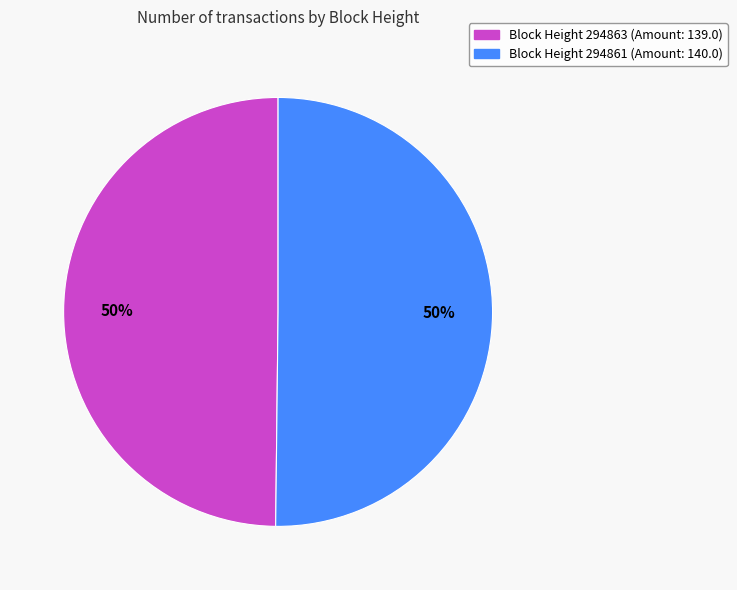

Rank the categories by value from lowest to highest.

294863, 294861